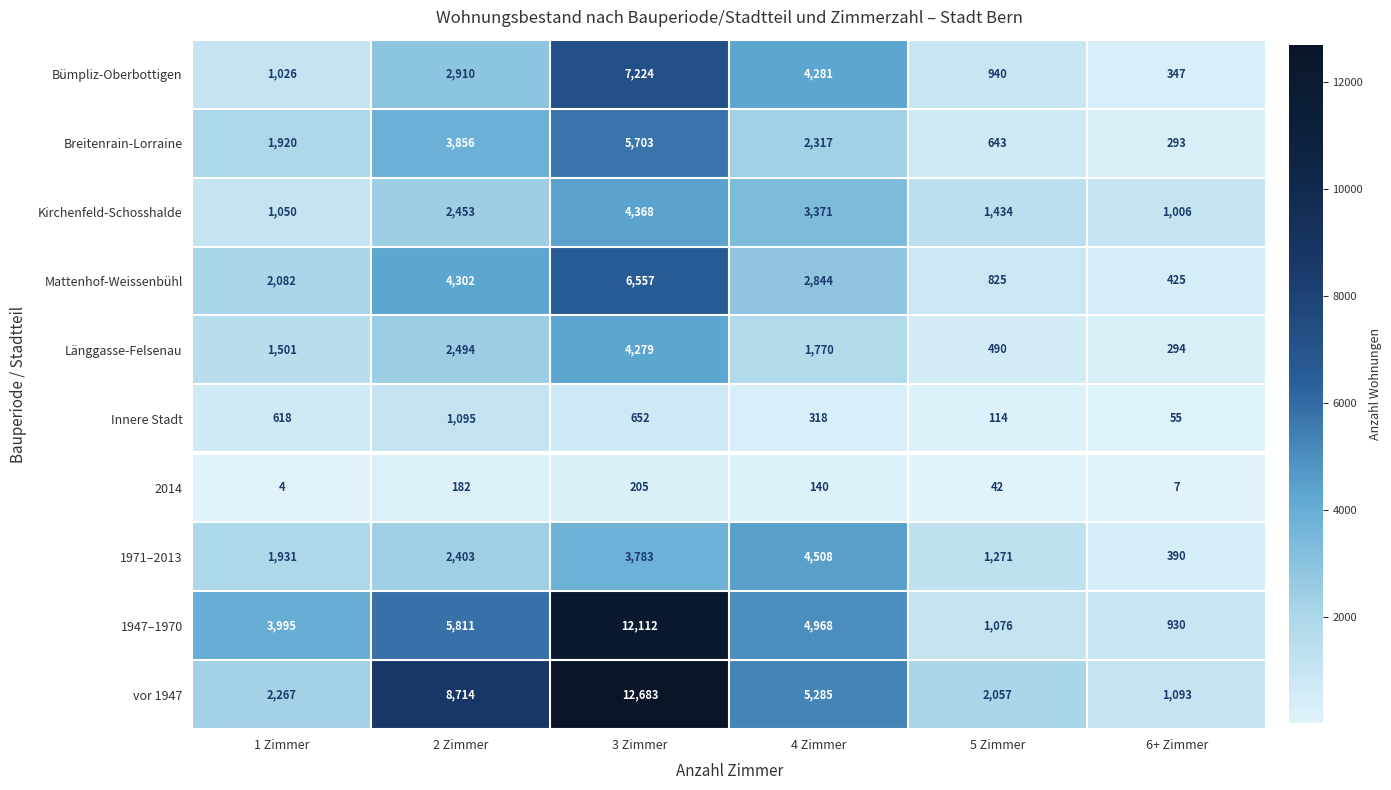

Rank the series by their maximum value, from lowest to highest.

2014, Innere Stadt, Länggasse-Felsenau, Kirchenfeld-Schosshalde, 1971–2013, Breitenrain-Lorraine, Mattenhof-Weissenbühl, Bümpliz-Oberbottigen, 1947–1970, vor 1947